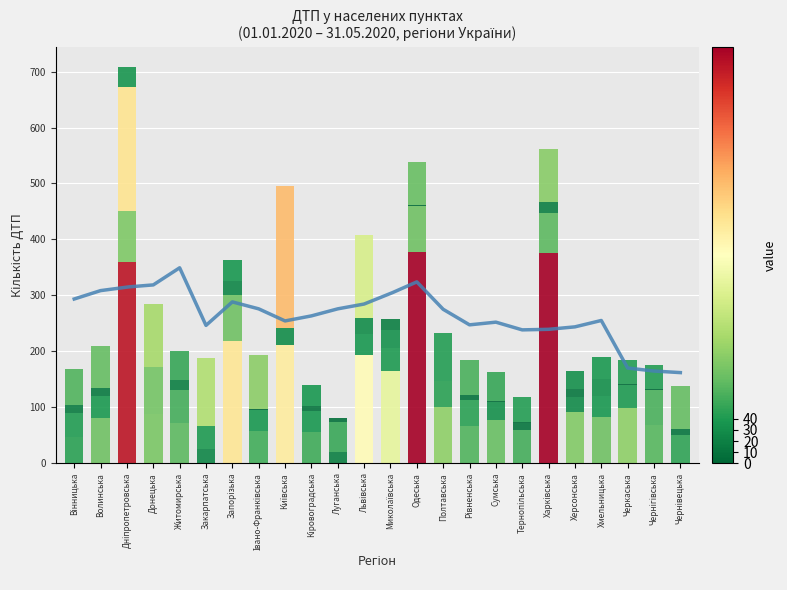

Reading left to right, transcribe all the data shown in this chart.

Обласний центр: Вінницька=47	Волинська=81	Дніпропетровська=360	Донецька=0	Житомирська=71	Закарпатська=25	Запорізька=218	Івано-Франківська=58	Київська=0	Кіровоградська=56	Луганська=0	Львівська=193	Миколаївська=164	Одеська=377	Полтавська=100	Рівненська=66	Сумська=77	Тернопільська=60	Харківська=376	Херсонська=92	Хмельницька=82	Черкаська=99	Чернігівська=68	Чернівецька=50
Районний центр: Вінницька=42	Волинська=39	Дніпропетровська=91	Донецька=87	Житомирська=59	Закарпатська=41	Запорізька=82	Івано-Франківська=37	Київська=212	Кіровоградська=37	Луганська=19	Львівська=37	Миколаївська=41	Одеська=82	Полтавська=46	Рівненська=47	Сумська=32	Тернопільська=11	Харківська=71	Херсонська=27	Хмельницька=38	Черкаська=40	Чернігівська=63	Чернівецька=11
Інші міста: Вінницька=15	Волинська=14	Дніпропетровська=222	Донецька=84	Житомирська=18	Закарпатська=1	Запорізька=25	Івано-Франківська=1	Київська=29	Кіровоградська=9	Луганська=54	Львівська=29	Миколаївська=33	Одеська=2	Полтавська=44	Рівненська=8	Сумська=2	Тернопільська=3	Харківська=19	Херсонська=13	Хмельницька=30	Черкаська=2	Чернігівська=1	Чернівецька=0
Інші нас.пункти: Вінницька=65	Волинська=76	Дніпропетровська=36	Донецька=114	Житомирська=53	Закарпатська=121	Запорізька=38	Івано-Франківська=98	Київська=254	Кіровоградська=37	Луганська=7	Львівська=149	Миколаївська=19	Одеська=77	Полтавська=43	Рівненська=63	Сумська=52	Тернопільська=44	Харківська=96	Херсонська=32	Хмельницька=39	Черкаська=44	Чернігівська=43	Чернівецька=76